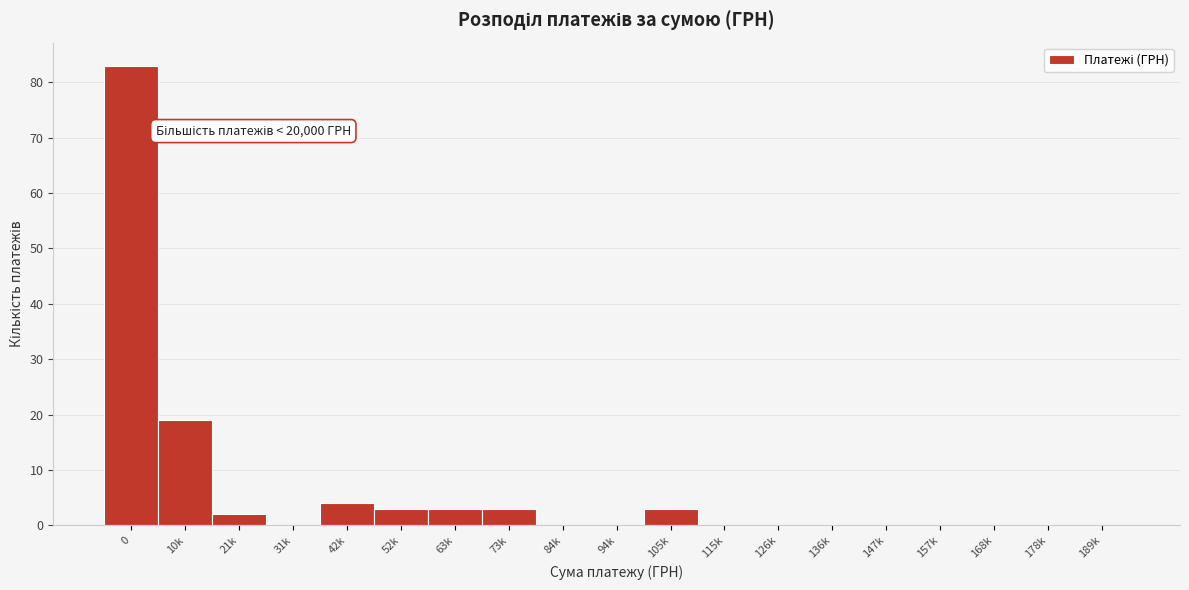

Reading left to right, extract all data points from this chart.

0=83	10k=19	21k=2	31k=0	42k=4	52k=3	63k=3	73k=3	84k=0	94k=0	105k=3	115k=0	126k=0	136k=0	147k=0	157k=0	168k=0	178k=0	189k=0